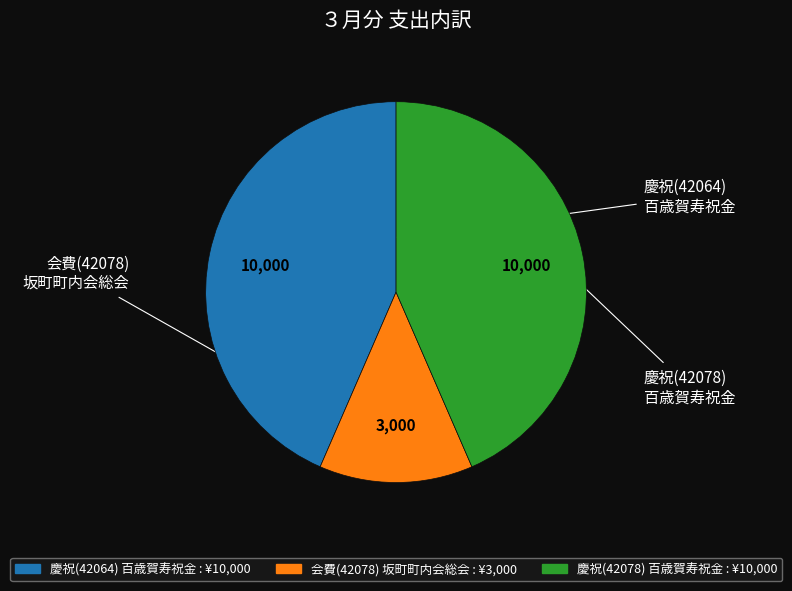

Count the number of slices in the pie.

3